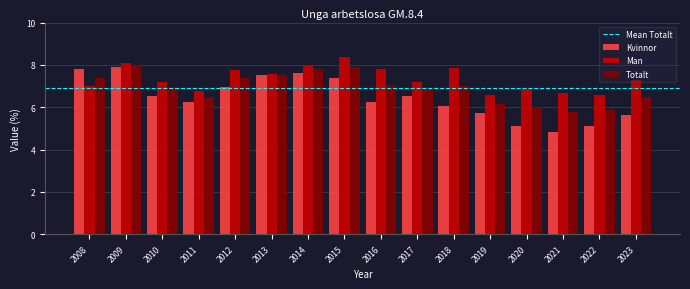

Which series has the widest spread of values?

Kvinnor